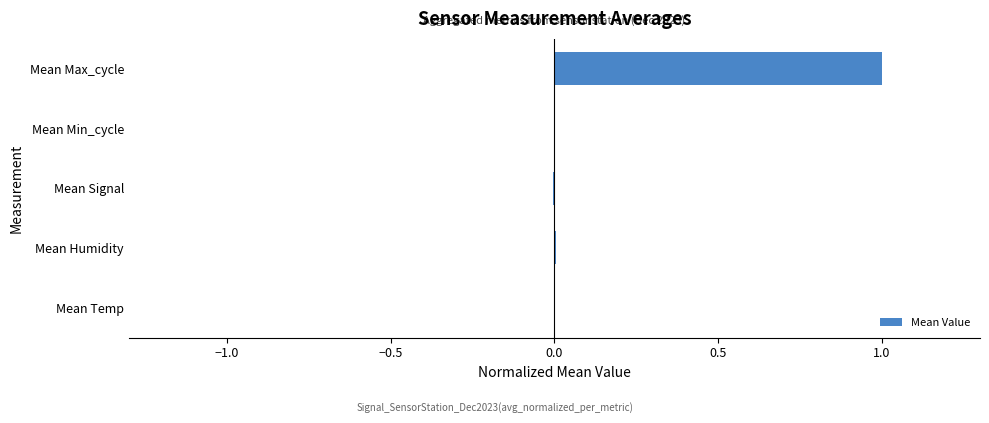

What is the maximum value shown in the chart?

1.0